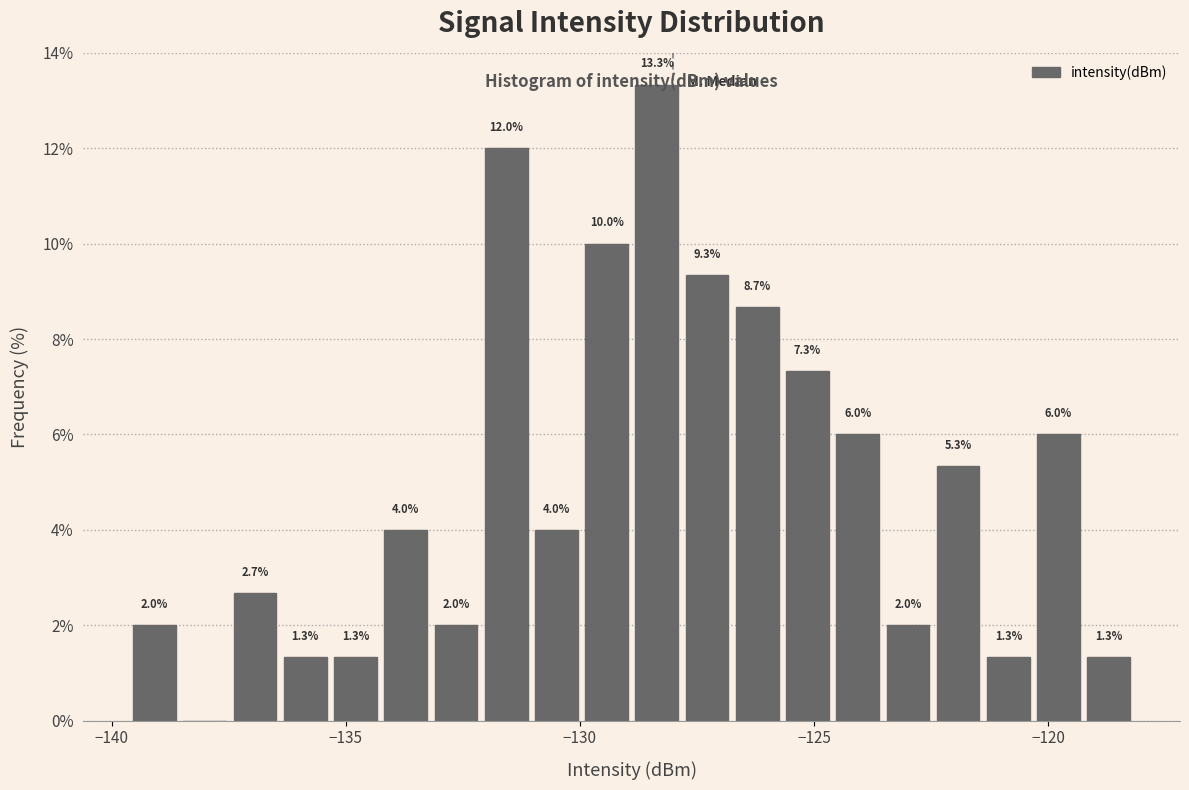

Around what value on the x-axis is the tallest bar? Give the approximate position of its centre, as read against the axis.

-128.5